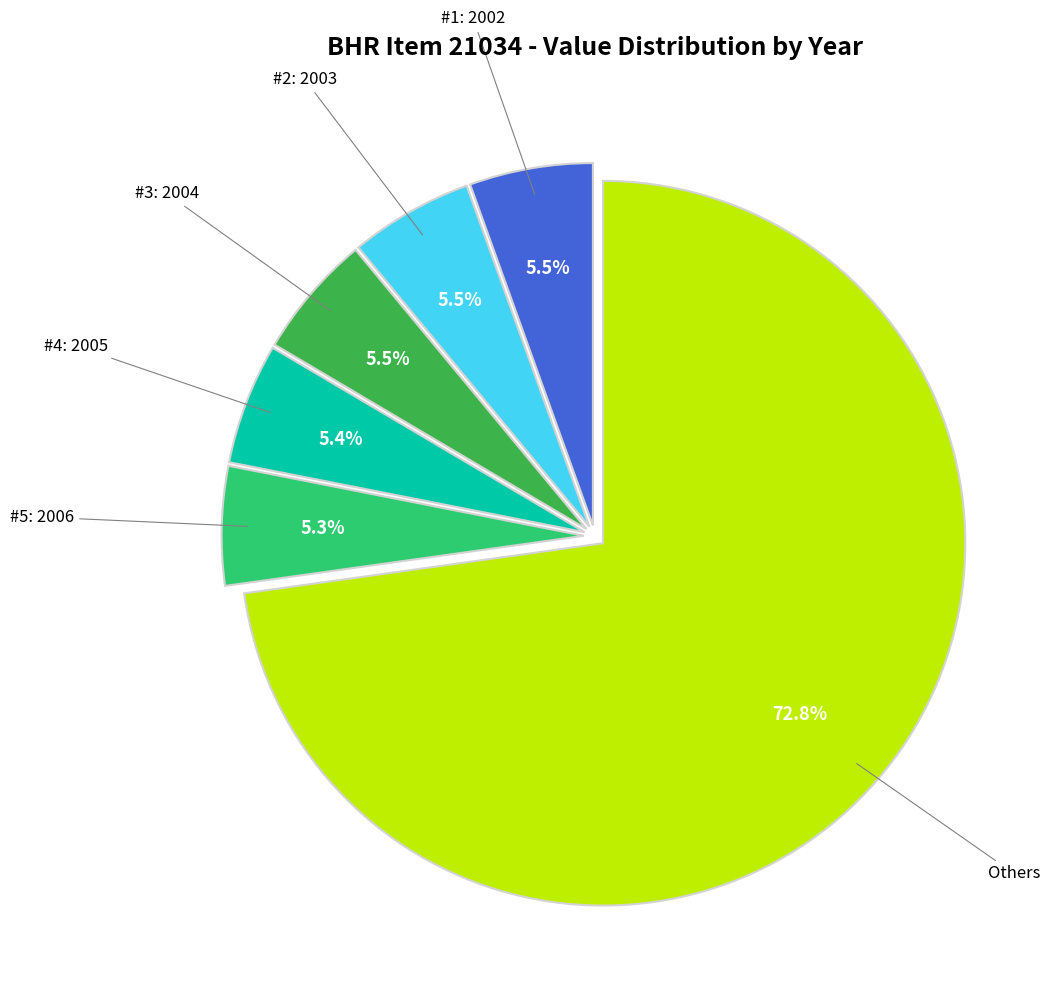

What is the total percentage of Others and #3: 2004?

78.3%